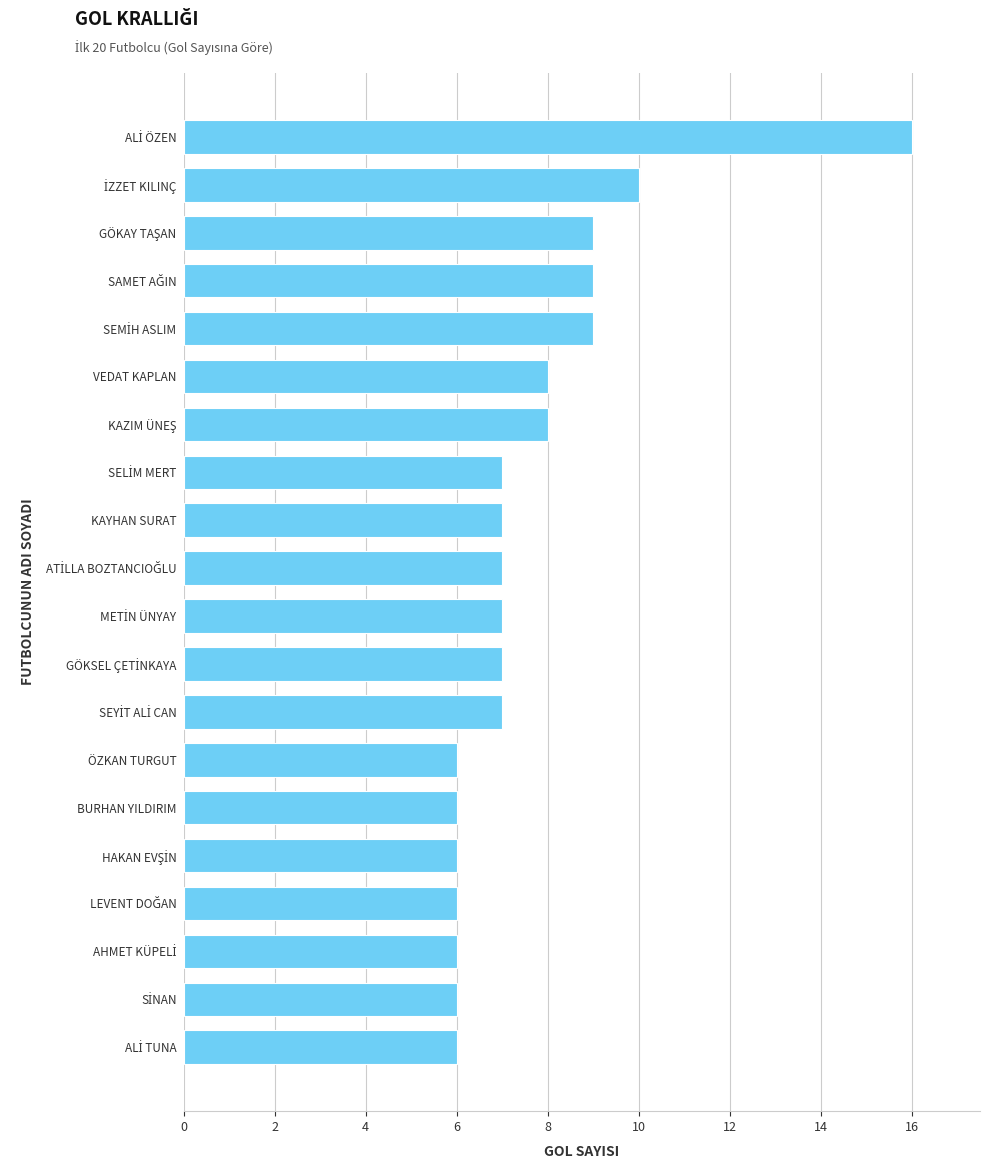

True or false: the data shows 3 at VEDAT KAPLAN.

False